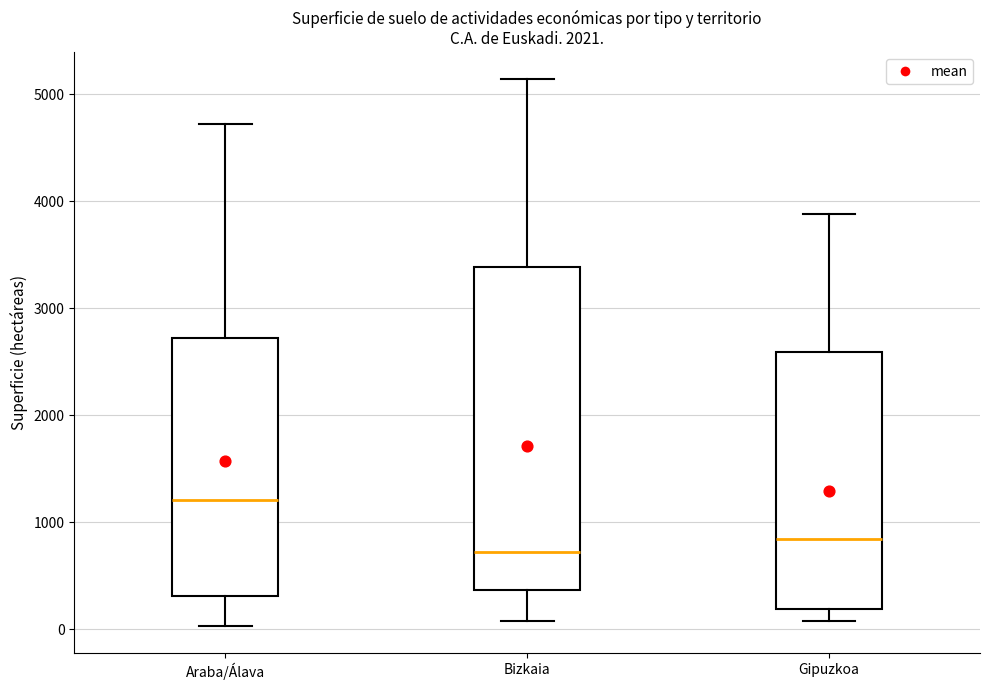

Which box has the highest median line?

Araba/Álava